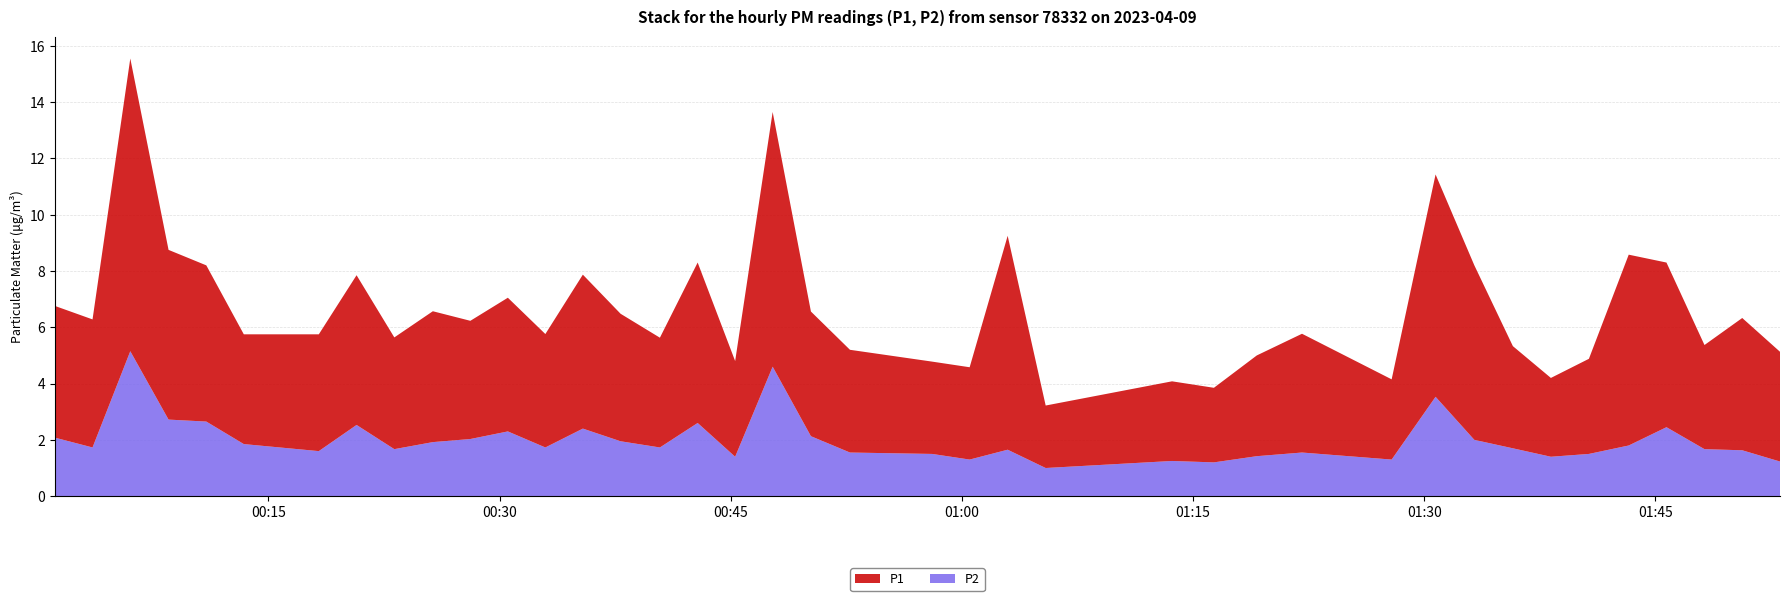

Reading left to right, list all the values displayed in this chart.

P1: 4.7	4.5	10.4	6.0	5.5	3.9	4.2	5.3	4.0	4.7	4.2	4.8	4.0	5.5	4.5	3.9	5.7	3.4	9.1	4.4	3.6	3.3	3.3	7.6	2.2	2.8	2.6	3.6	4.2	2.9	7.9	6.2	3.6	2.8	3.4	6.8	5.8	3.7	4.7	3.9
P2: 2.1	1.7	5.2	2.7	2.6	1.9	1.6	2.5	1.7	1.9	2.0	2.3	1.7	2.4	1.9	1.7	2.6	1.4	4.6	2.1	1.6	1.5	1.3	1.6	1.0	1.2	1.2	1.4	1.6	1.3	3.5	2.0	1.7	1.4	1.5	1.8	2.5	1.7	1.6	1.2